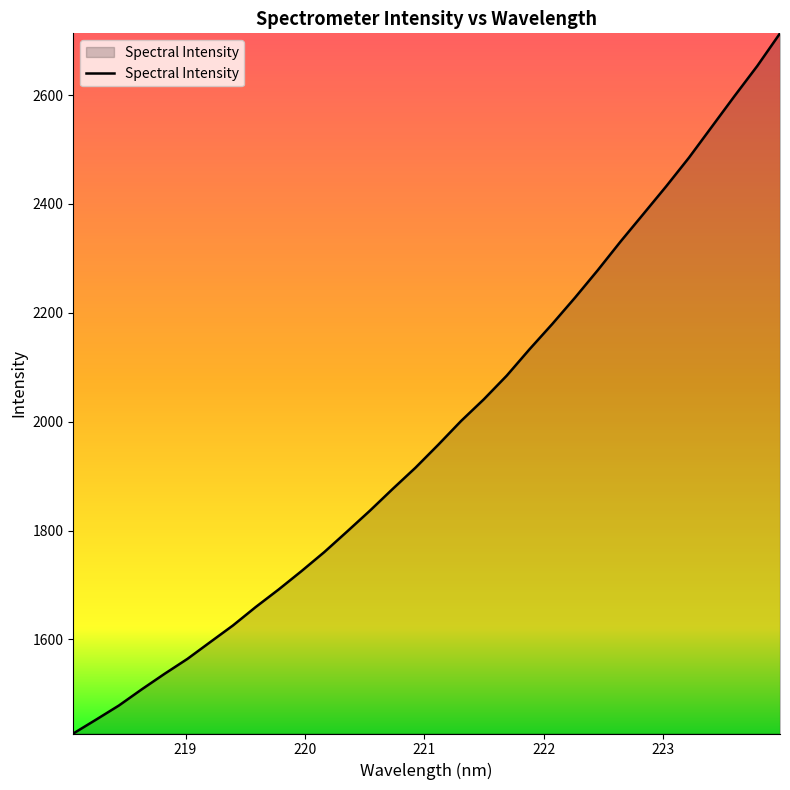

What is the greatest value displayed?

2713.4